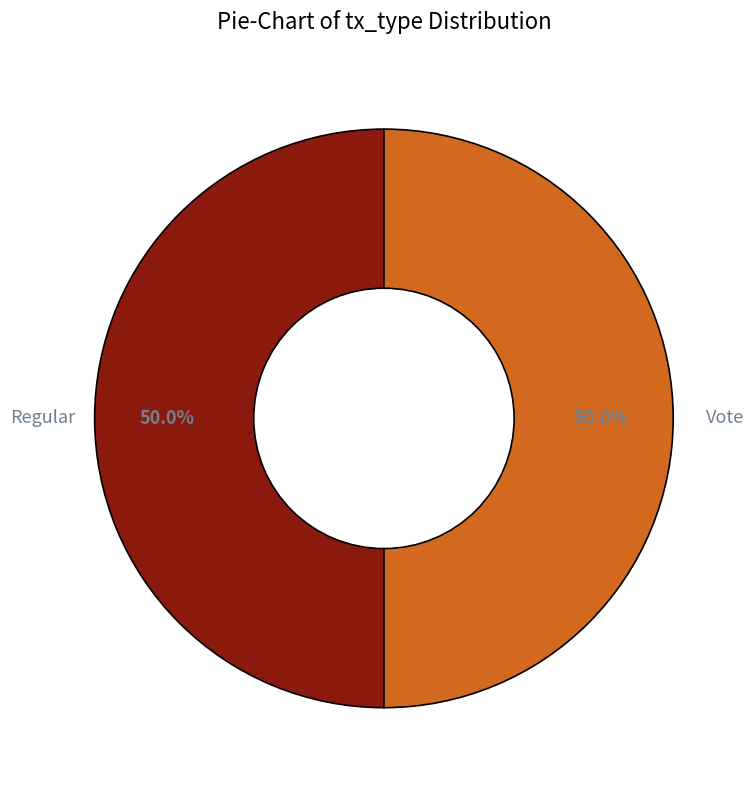

Approximately how many times larger is the value at Vote compared to Regular?

1.0